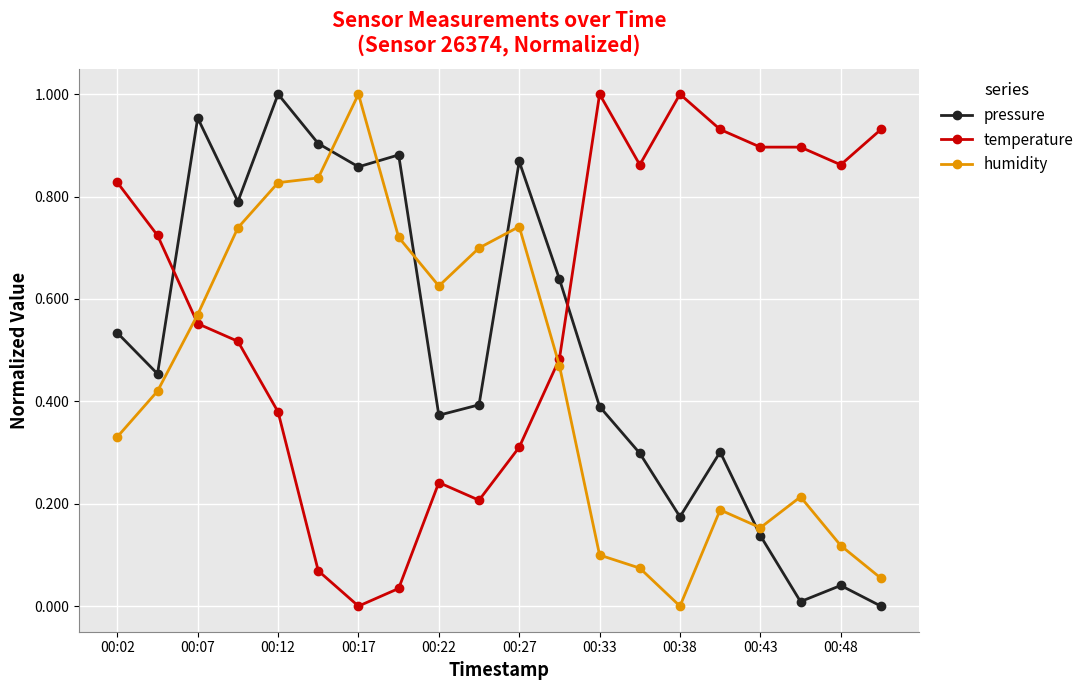

Which series has the largest total across all categories?

temperature